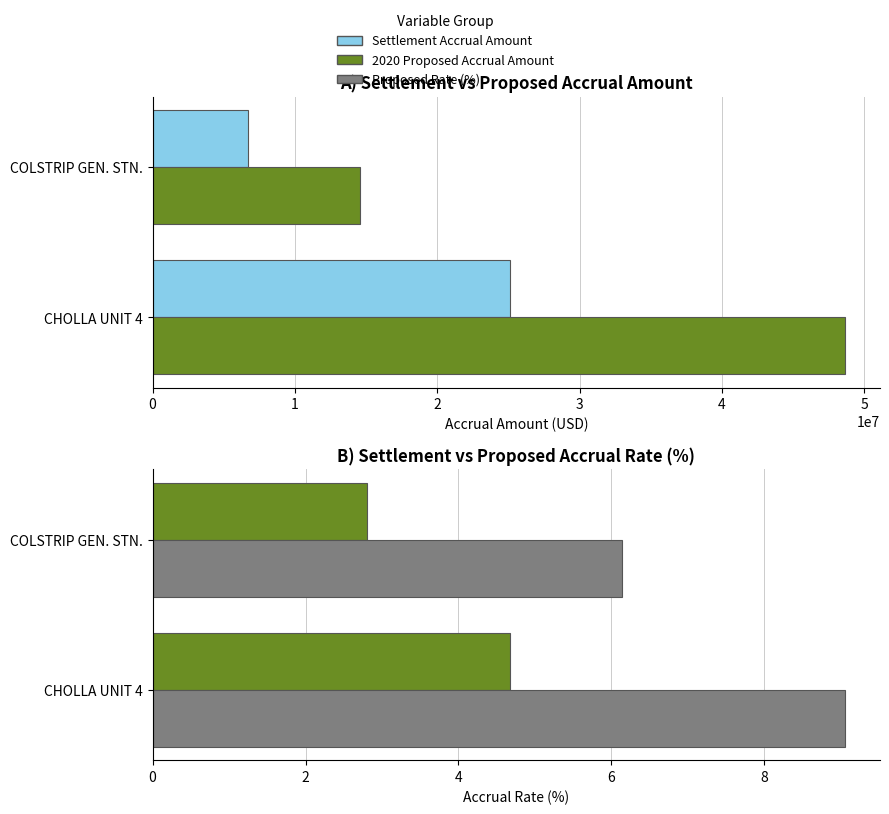

Rank the categories by Settlement Accrual Rate (%) value from highest to lowest.

CHOLLA UNIT 4, COLSTRIP GEN. STN.